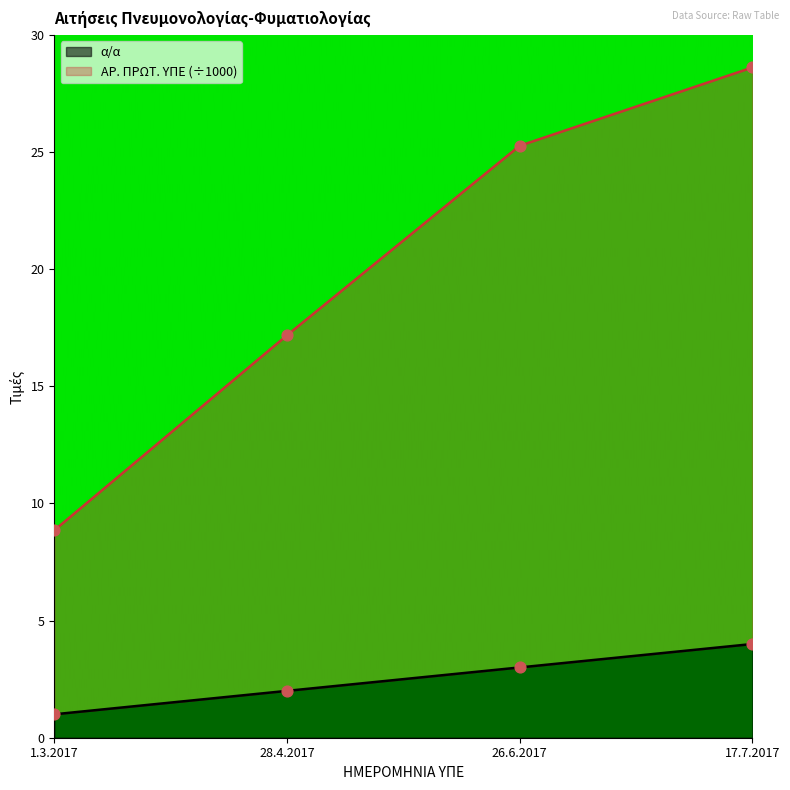

At how many categories does at least one series exceed 18?

2